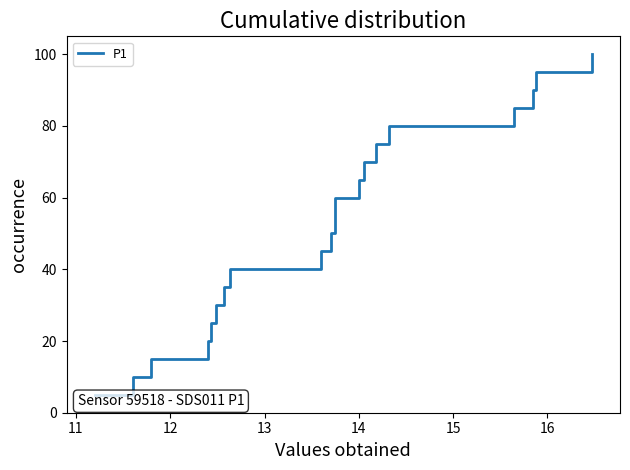

What is the difference between the second highest and second lowest values?

85.0